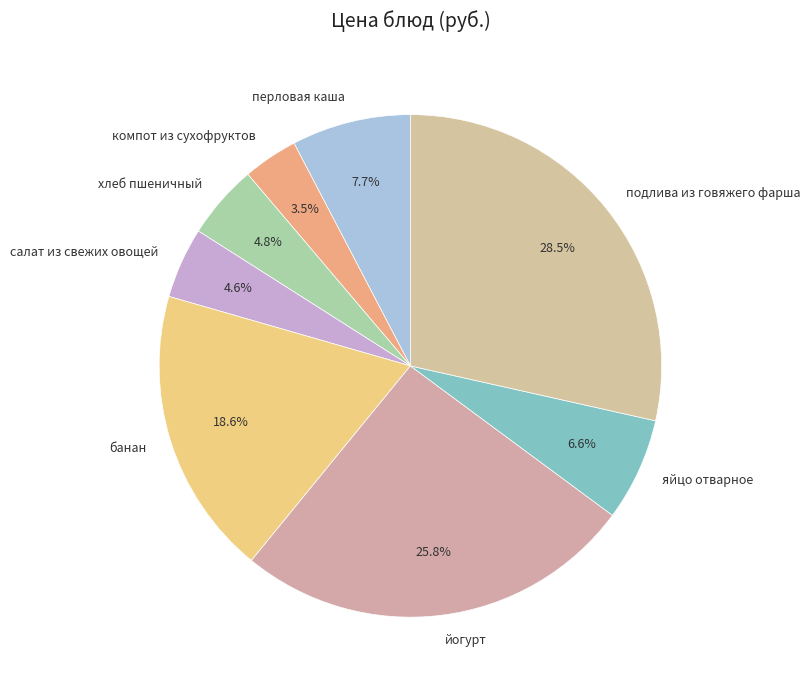

How many segments does this pie chart have?

8